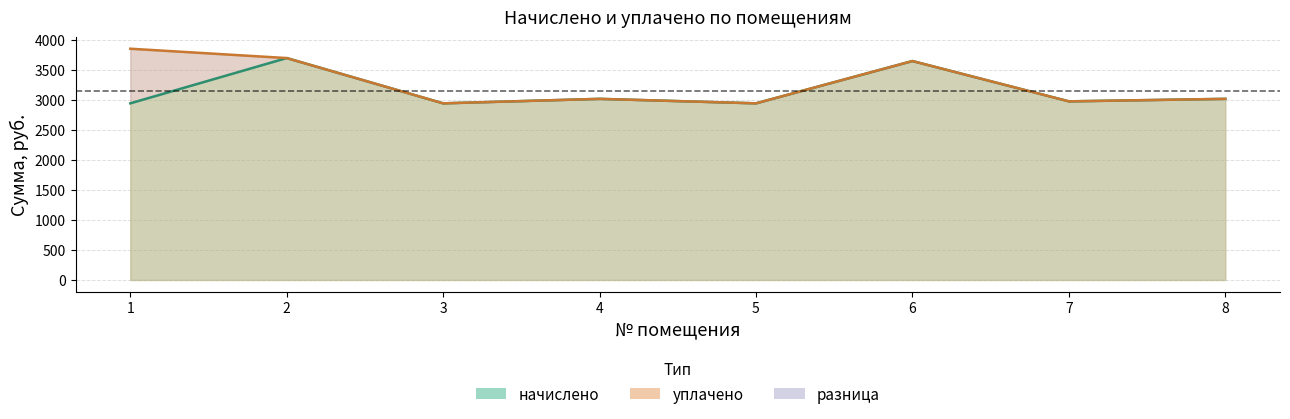

The уплачено series shows 3692.9 at 2. True or false?

True